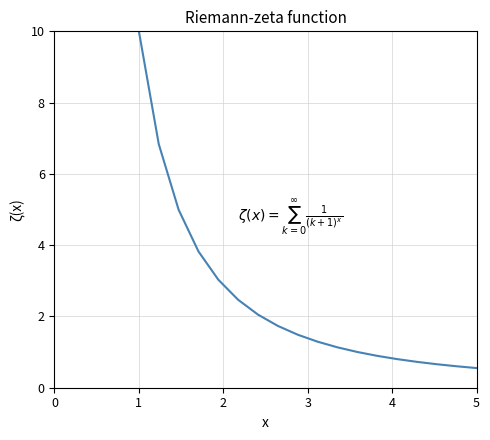

True or false: the data has more than 2 interior local peaks.

False